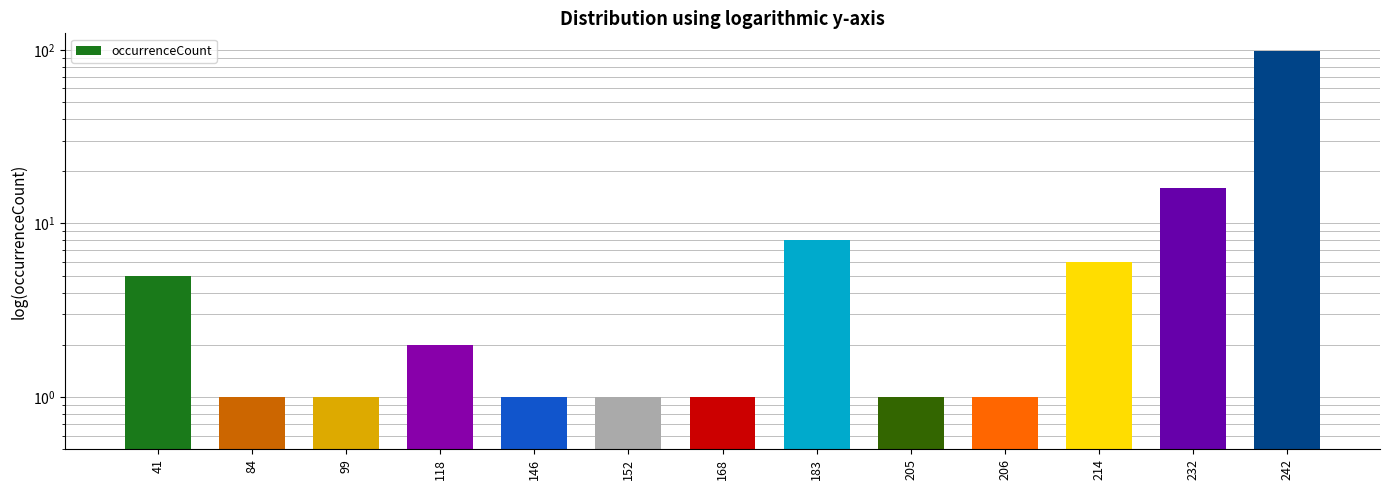

The value at 205 is 1. True or false?

True